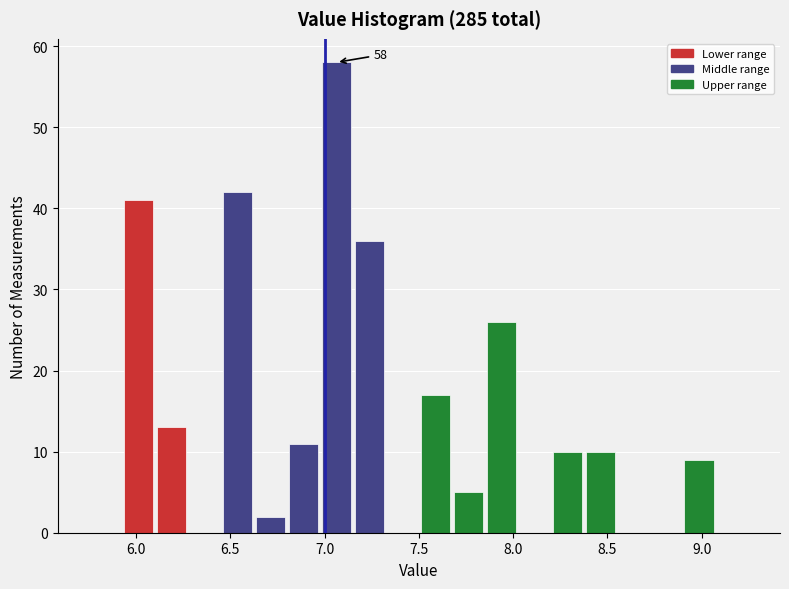

Around what value on the x-axis is the tallest bar? Give the approximate position of its centre, as read against the axis.

7.05